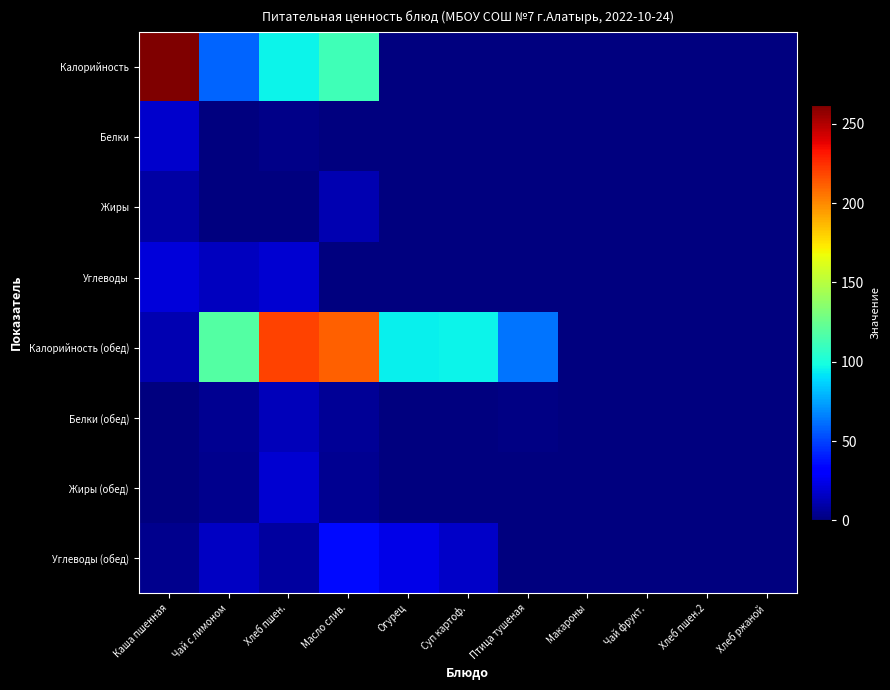

Which series changed the most between Птица тушеная and Хлеб пшен.2?

Калорийность (обед)